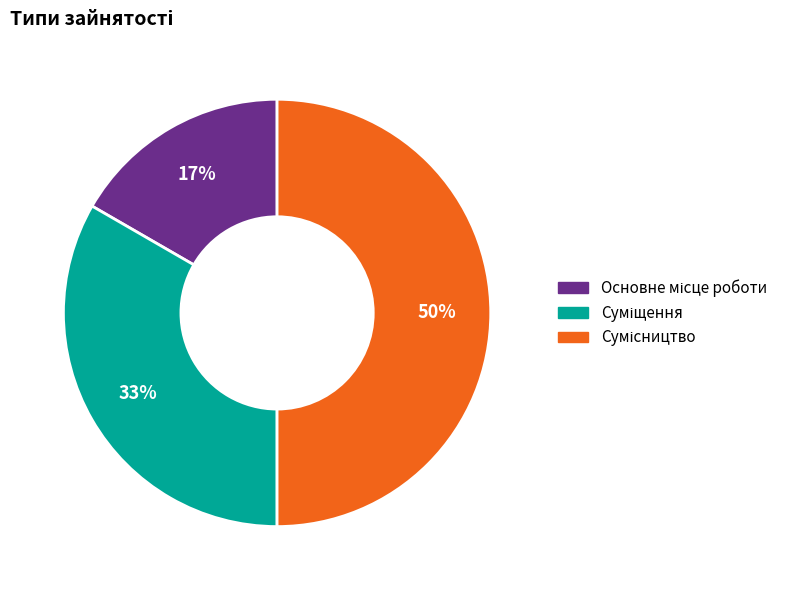

To the nearest percent, what is the difference between the largest and smallest slice percentages?

33%